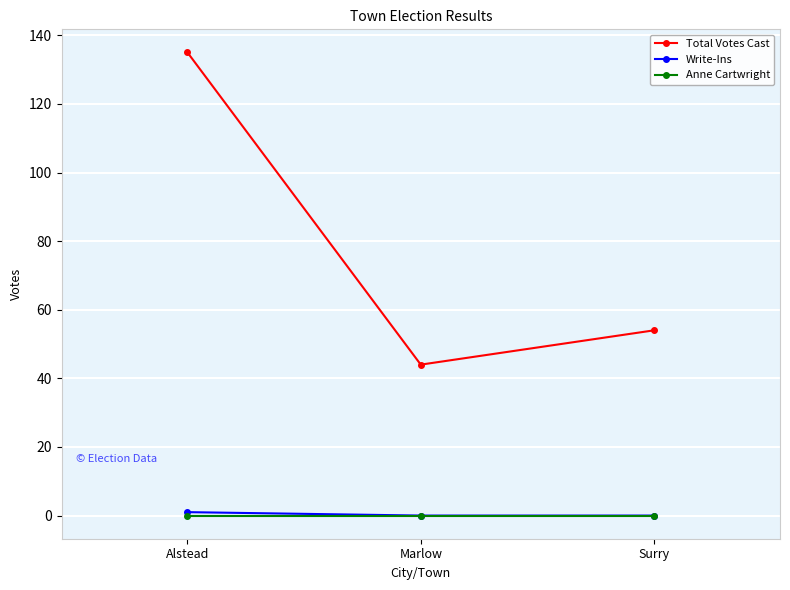

The value of Total Votes Cast at Marlow is 44. True or false?

True